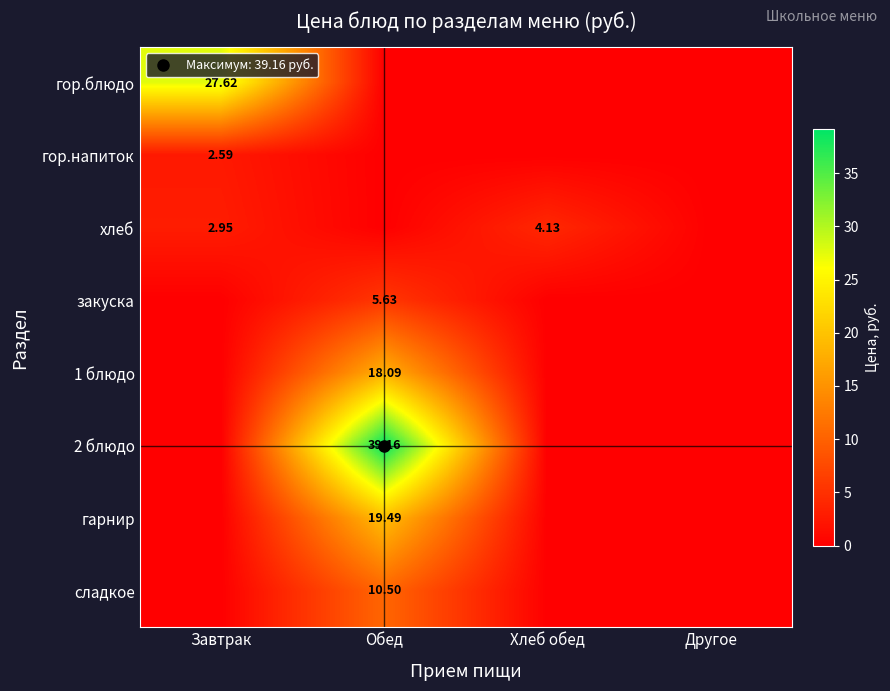

What is the difference between the highest and lowest values at Обед?

39.2